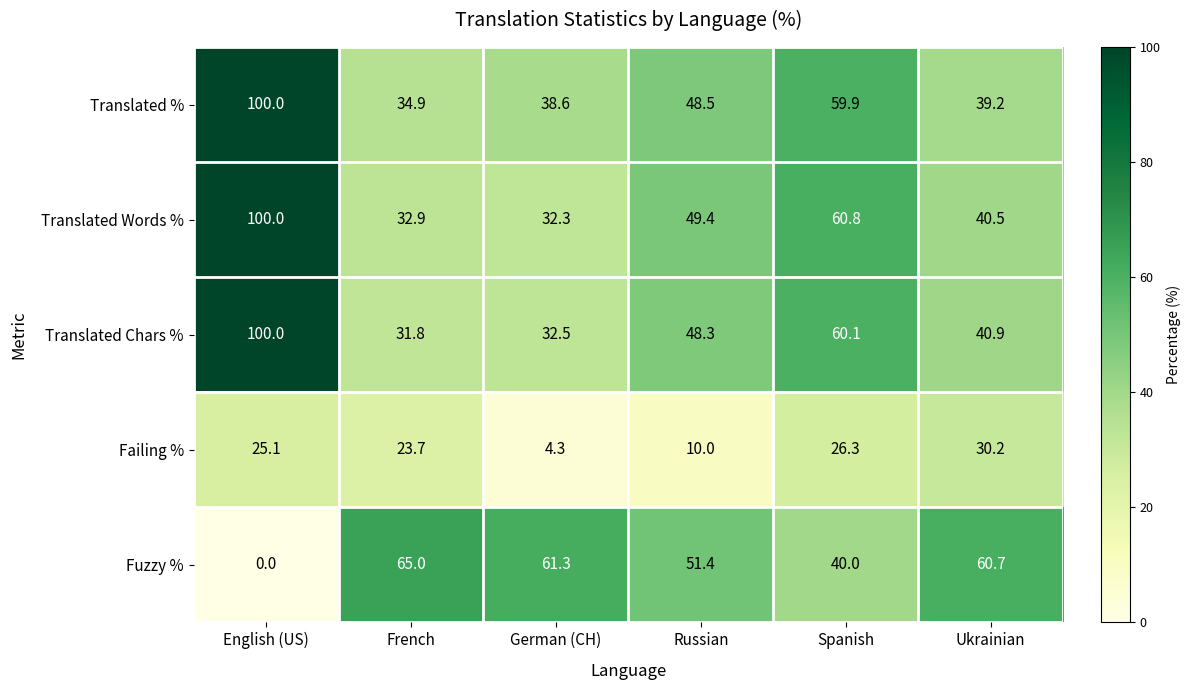

List the labels in order of Translated Chars % value, smallest first.

French, German (CH), Ukrainian, Russian, Spanish, English (US)